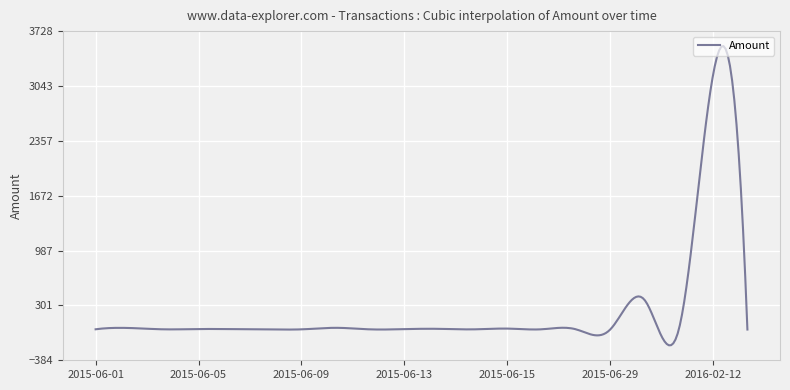

What is the smallest value displayed?

-197.3